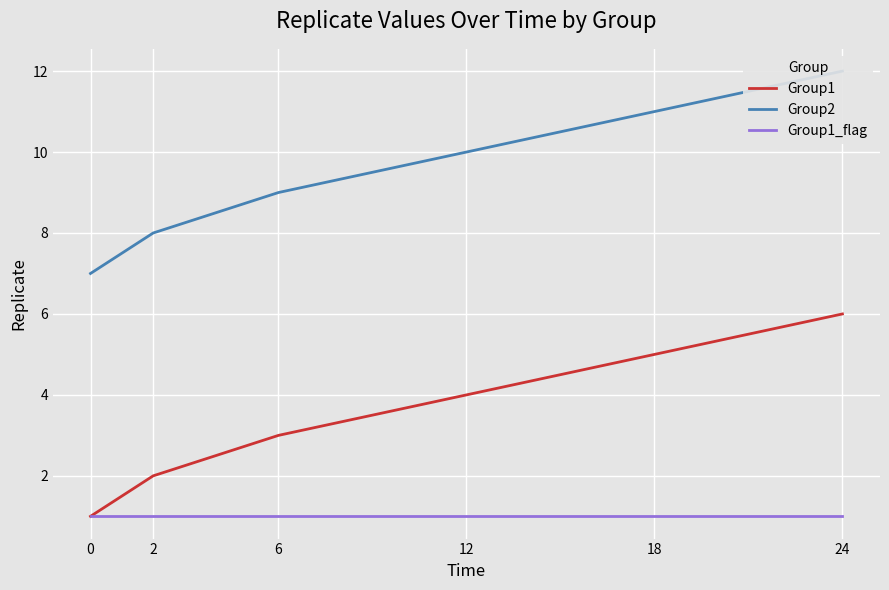

Reading left to right, list all the values displayed in this chart.

Group1: 0=1	2=2	6=3	12=4	18=5	24=6
Group2: 0=7	2=8	6=9	12=10	18=11	24=12
Group1_flag: 0=1	2=1	6=1	12=1	18=1	24=1